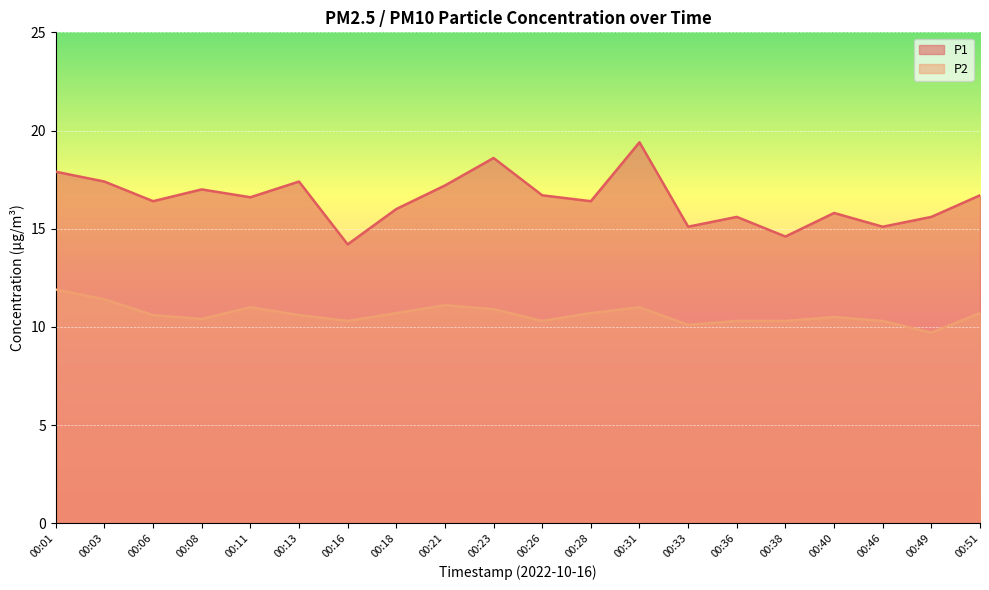

Is it true that P1 equals 15.6 at 00:49?

True